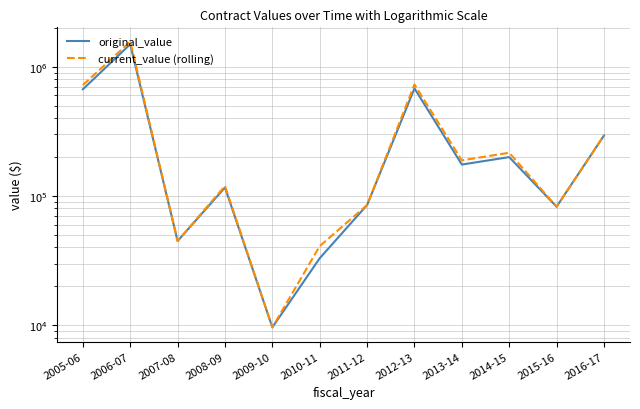

What is the label of the 3rd point from the left?

2007-08